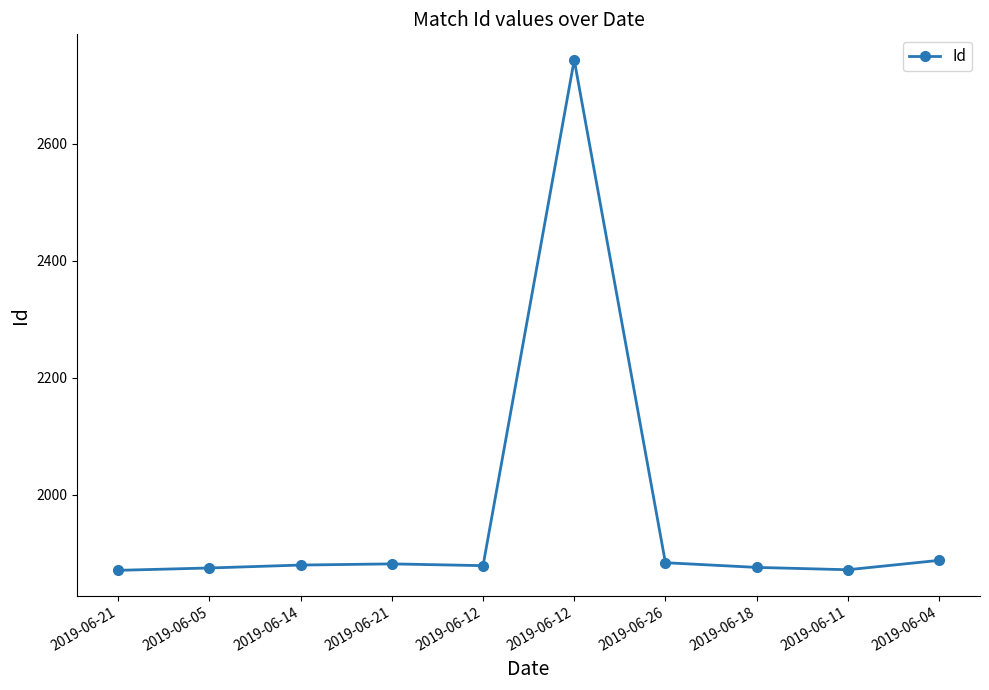

Reading left to right, what are all the values shown in this chart?

2019-06-21=1871	2019-06-05=1875	2019-06-14=1880	2019-06-21=1882	2019-06-12=1879	2019-06-12=2743	2019-06-26=1884	2019-06-18=1876	2019-06-11=1872	2019-06-04=1888